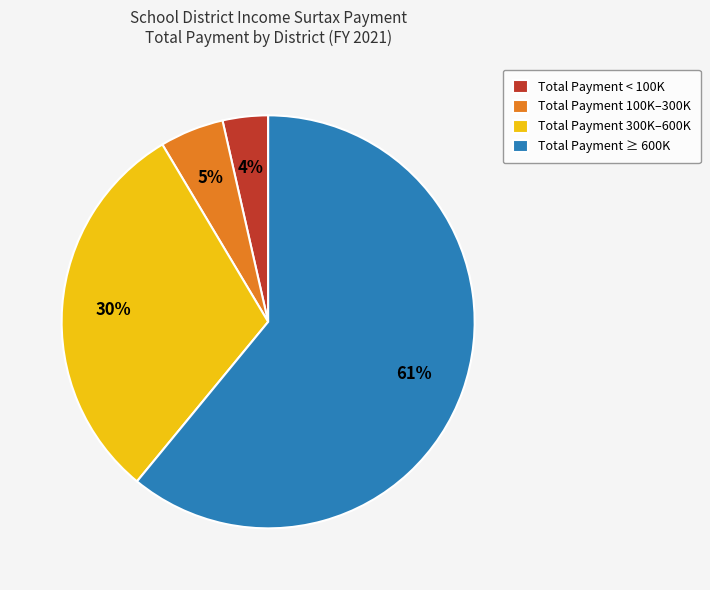

What is the ratio of the value at Total Payment ≥ 600K to the value at Total Payment 100K–300K?

12.2